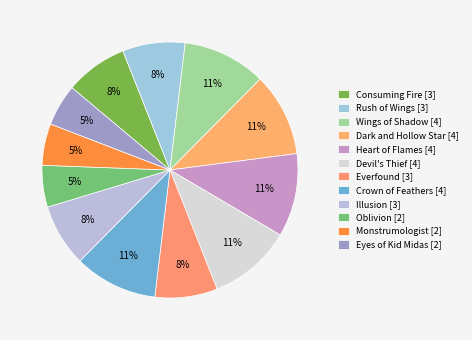

Does any single category account for the majority?

No